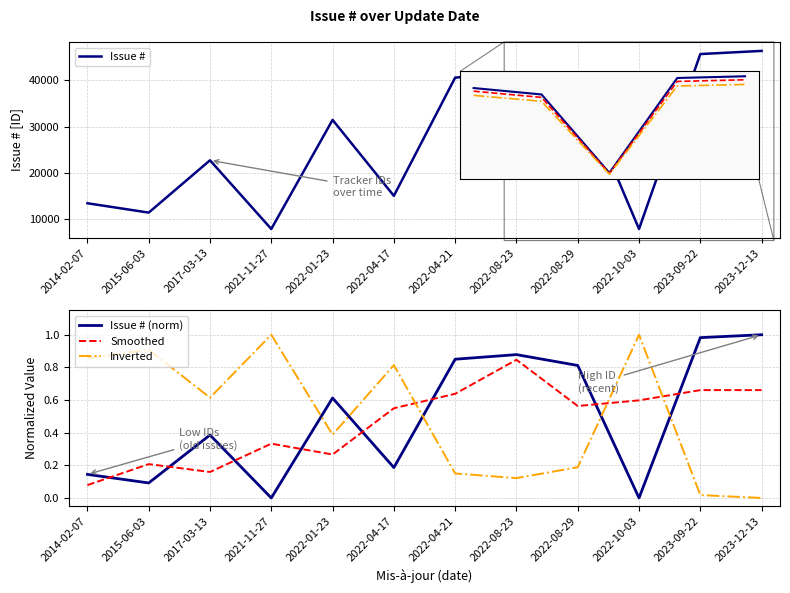

How many interior local valleys does the Smoothed series have?

3